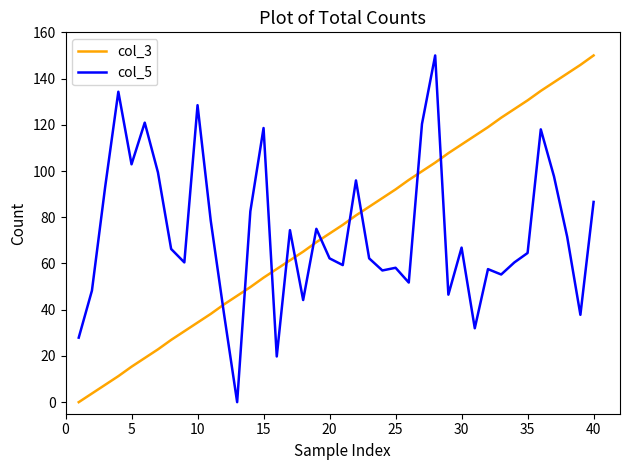

True or false: col_3 and col_5 intersect in this chart.

True